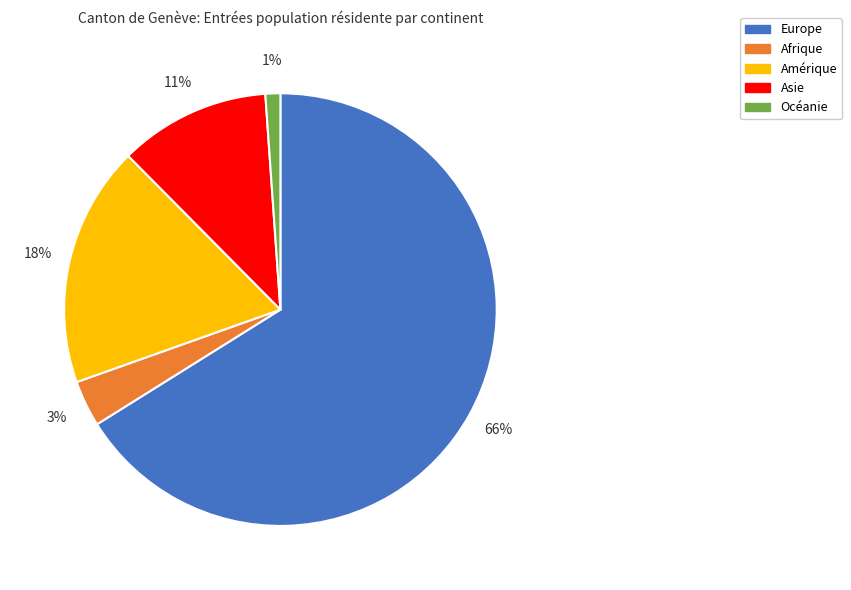

To the nearest percent, what is the average slice percentage?

20%